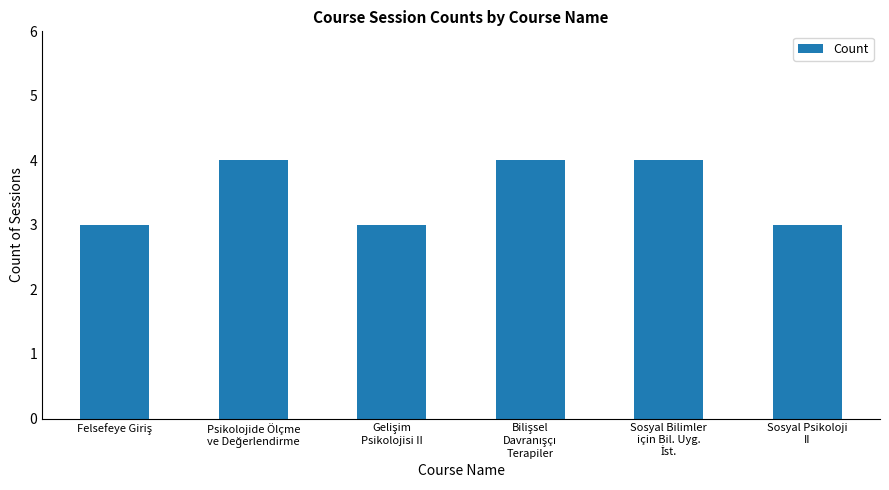

Reading left to right, list all the values displayed in this chart.

3	4	3	4	4	3